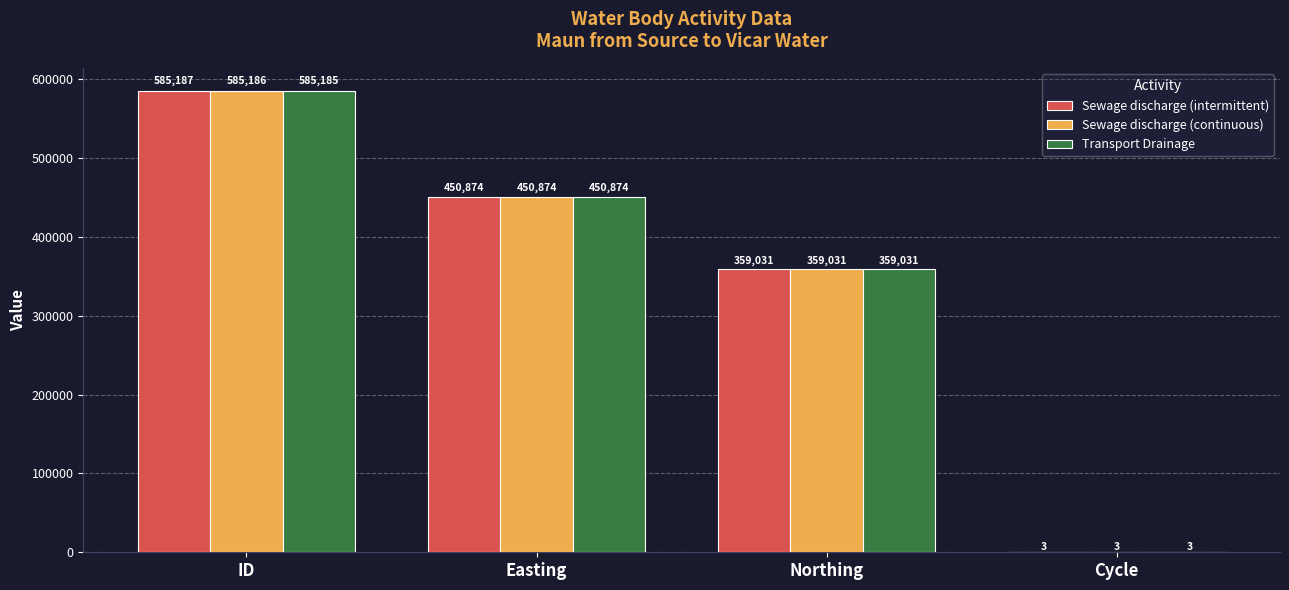

Reading right to left, what are all the values shown in this chart?

Sewage discharge (intermittent): 3	359031	450874	585187
Sewage discharge (continuous): 3	359031	450874	585186
Transport Drainage: 3	359031	450874	585185